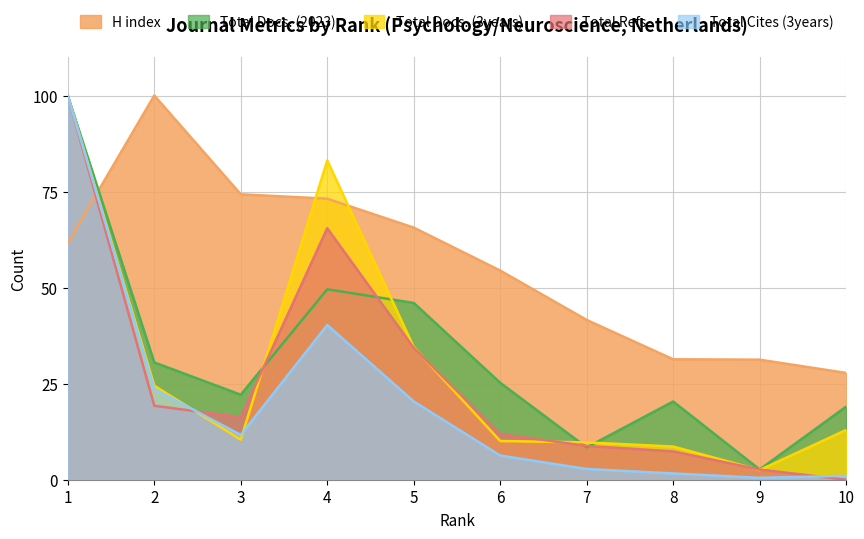

Reading right to left, what are all the values shown in this chart?

H index: 10=27.8	9=31.2	8=31.3	7=41.6	6=54.4	5=65.6	4=73.1	3=74.3	2=100.0	1=61.7
Total Docs. (2023): 10=19.0	9=2.7	8=20.4	7=8.4	6=25.2	5=46.0	4=49.6	3=22.1	2=30.5	1=100.0
Total Docs. (3years): 10=12.9	9=2.5	8=8.6	7=9.7	6=10.1	5=34.5	4=83.1	3=10.4	2=24.5	1=100.0
Total Refs.: 10=0.0	9=2.6	8=7.4	7=8.8	6=11.9	5=34.3	4=65.5	3=16.3	2=19.3	1=100.0
Total Cites (3years): 10=1.0	9=0.5	8=1.6	7=2.8	6=6.3	5=20.4	4=40.3	3=11.6	2=23.6	1=100.0